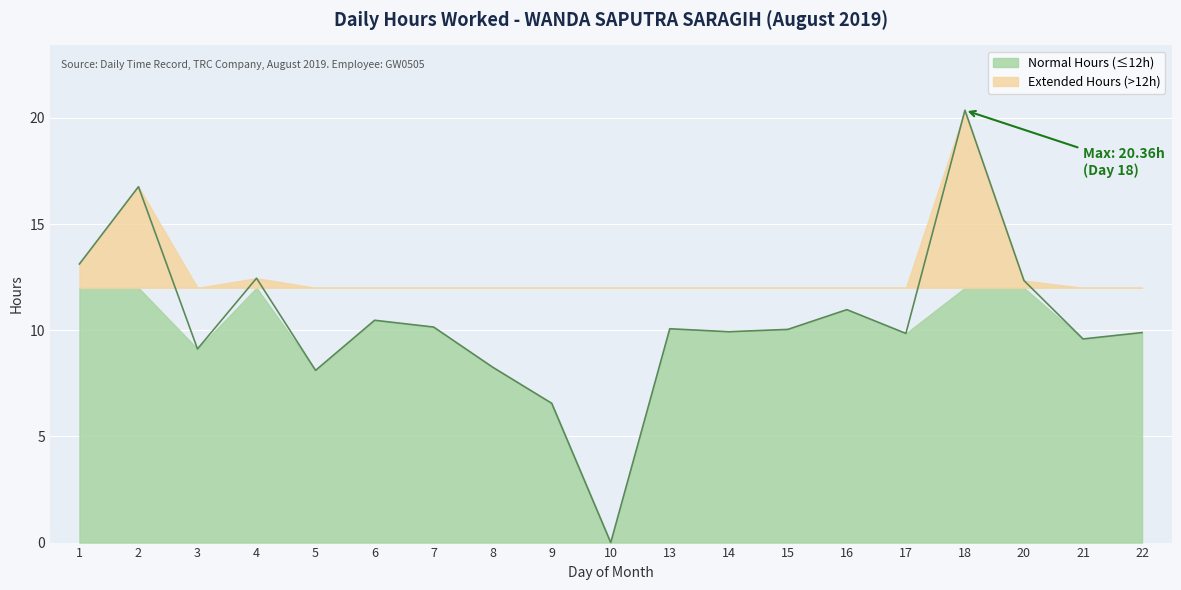

Rank the categories by value from highest to lowest.

18, 2, 1, 4, 20, 16, 6, 7, 13, 15, 14, 22, 17, 21, 3, 8, 5, 9, 10